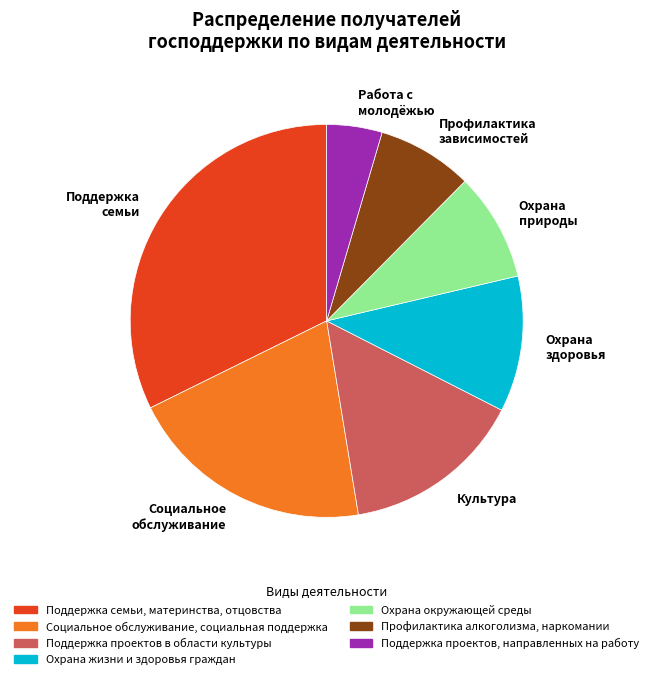

Which has a higher value, Культура or Социальное обслуживание?

Социальное обслуживание